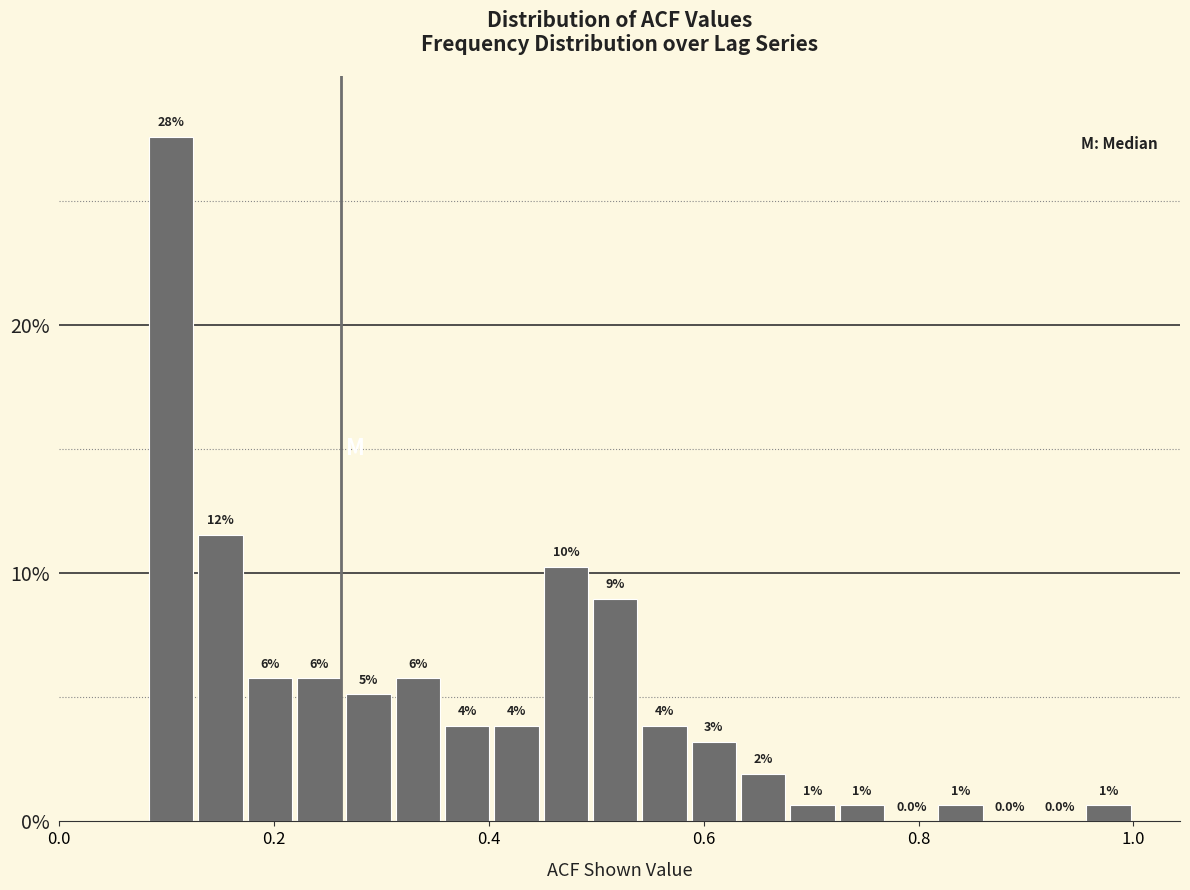

Read against the x-axis, roughly where is the centre of the tallest bar?

0.10